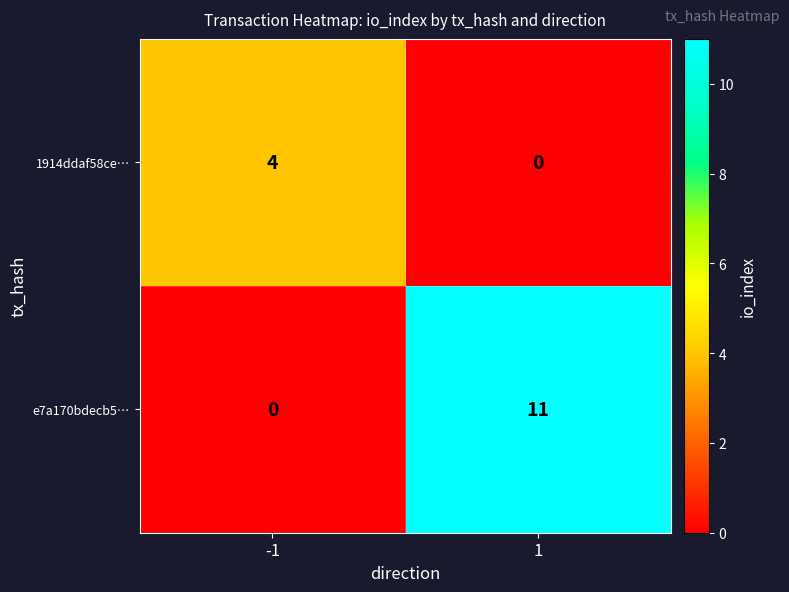

Rank the series at -1 from highest to lowest value.

1914ddaf58ce…, e7a170bdecb5…